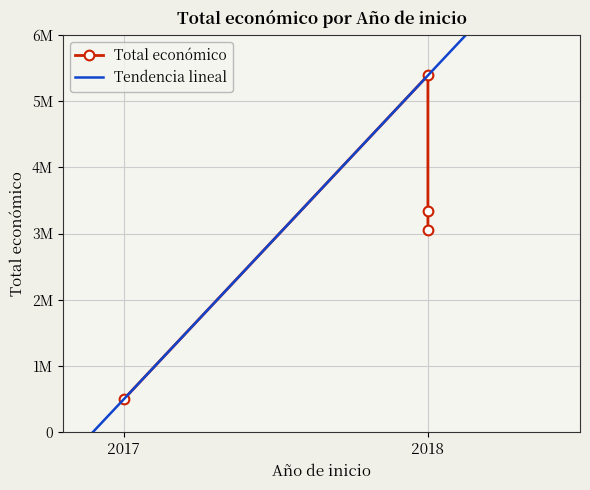

What is the change in value from 2018 to 2017?

-2557317